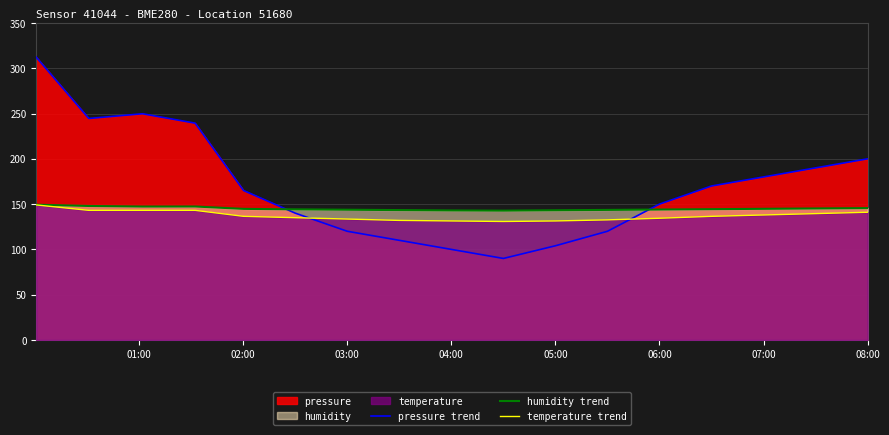

What is the greatest value displayed?

312.3